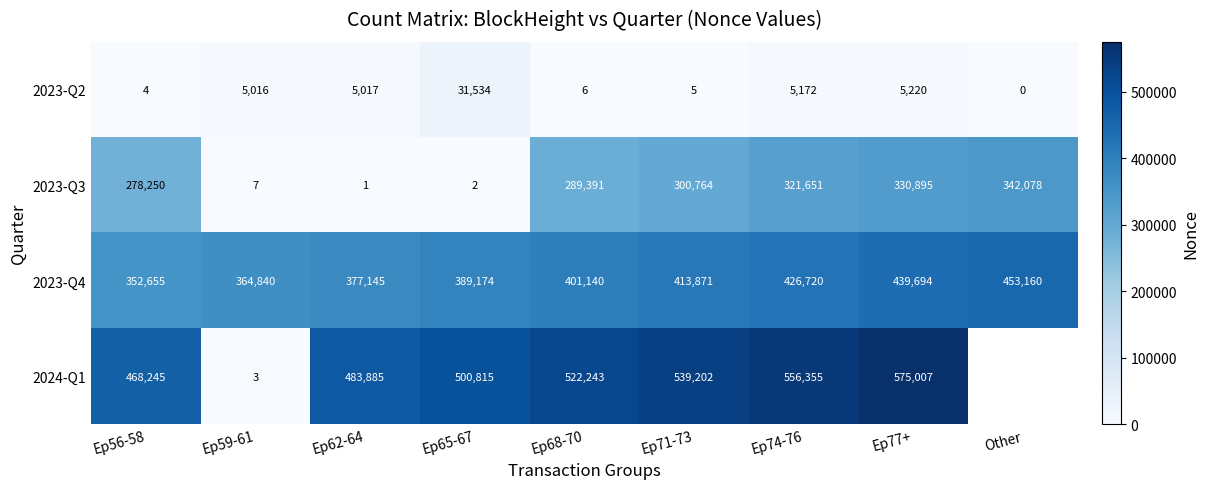

At which category is the sum across all series the highest?

Ep77+